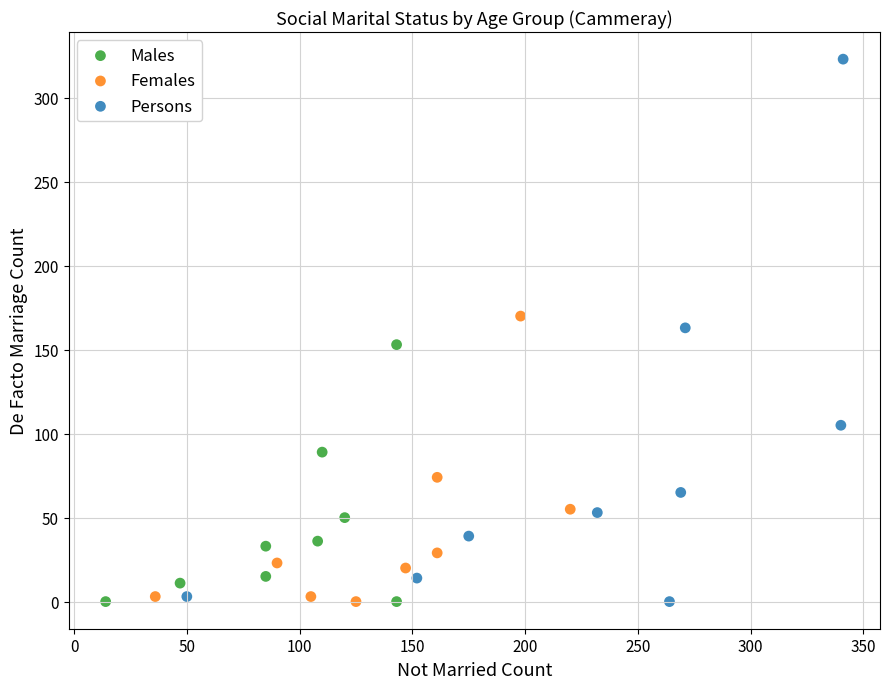

Which series has the widest spread of Y values?

Persons